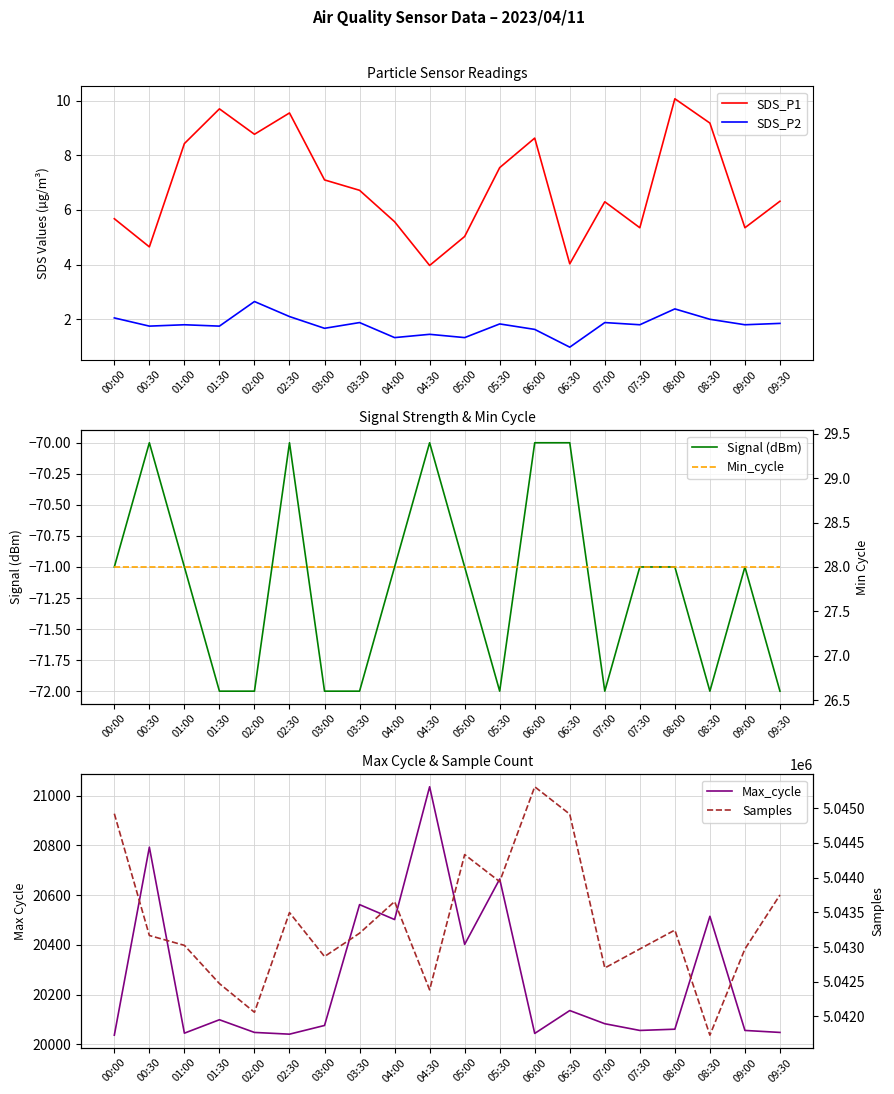

What is the sum of the Signal (dBm) values at 02:30 and 00:30?

-140